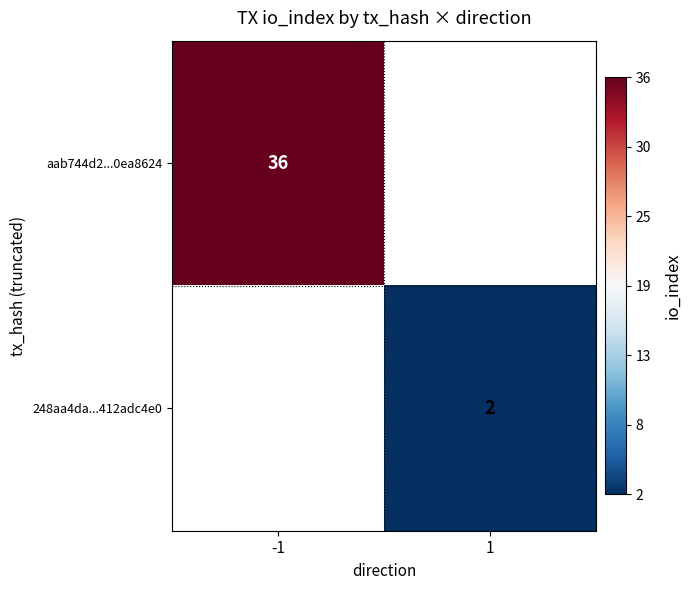

Is it true that aab744d2...0ea8624 equals 63 at -1?

False